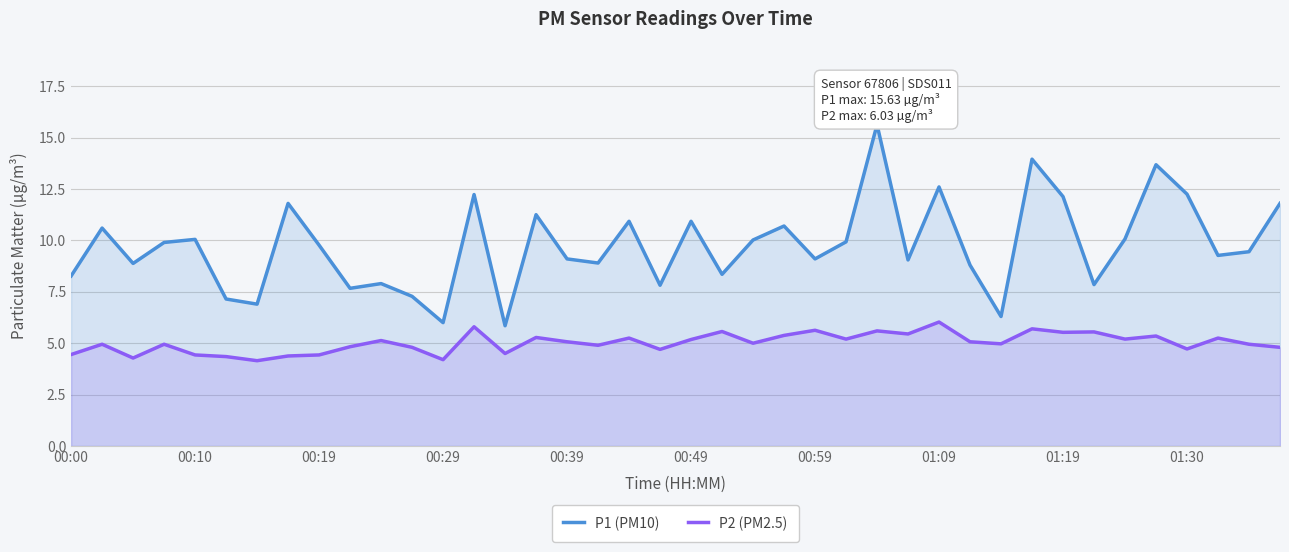

Reading left to right, extract all data points from this chart.

P1 (PM10): 8.3	10.6	8.9	9.9	10.1	7.2	6.9	11.8	9.8	7.7	7.9	7.3	6.0	12.2	5.8	11.2	9.1	8.9	10.9	7.8	10.9	8.3	10.0	10.7	9.1	9.9	15.6	9.1	12.6	8.8	6.3	13.9	12.1	7.8	10.1	13.7	12.2	9.3	9.4	11.8
P2 (PM2.5): 4.5	5.0	4.3	5.0	4.4	4.3	4.2	4.4	4.4	4.8	5.1	4.8	4.2	5.8	4.5	5.3	5.1	4.9	5.2	4.7	5.2	5.6	5.0	5.4	5.6	5.2	5.6	5.5	6.0	5.1	5.0	5.7	5.5	5.5	5.2	5.3	4.7	5.2	5.0	4.8